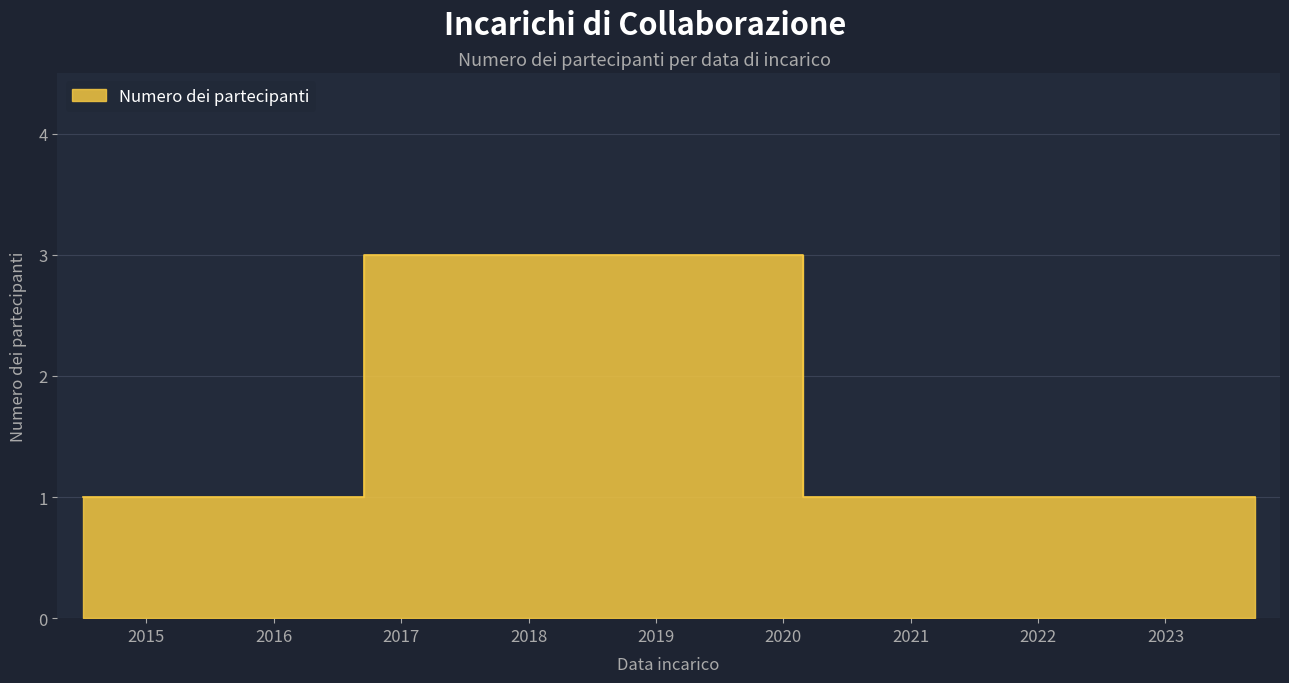

How many data points are above 1?

1